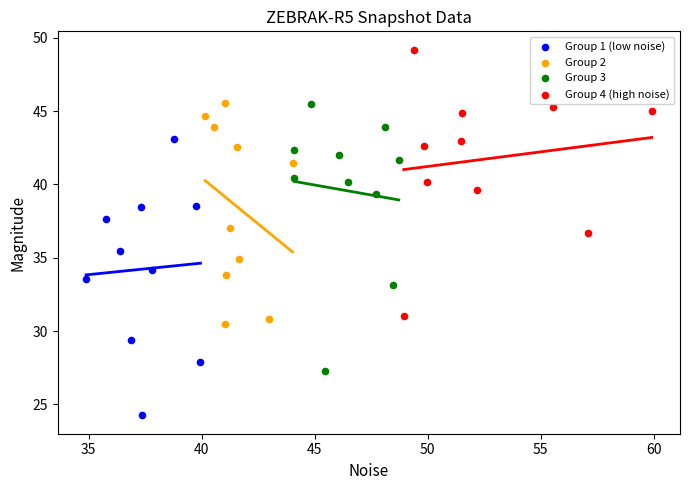

Which series reaches the minimum Y coordinate?

Group 1 (low noise)